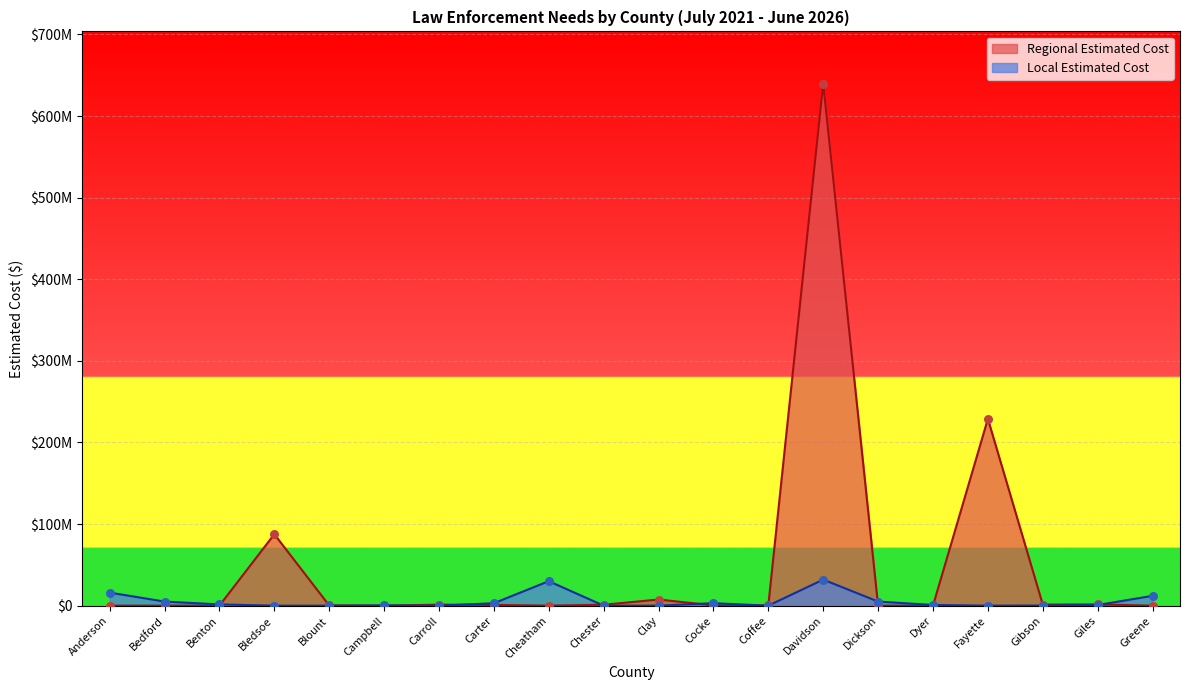

Which series has the widest spread of Y values?

Regional Estimated Cost